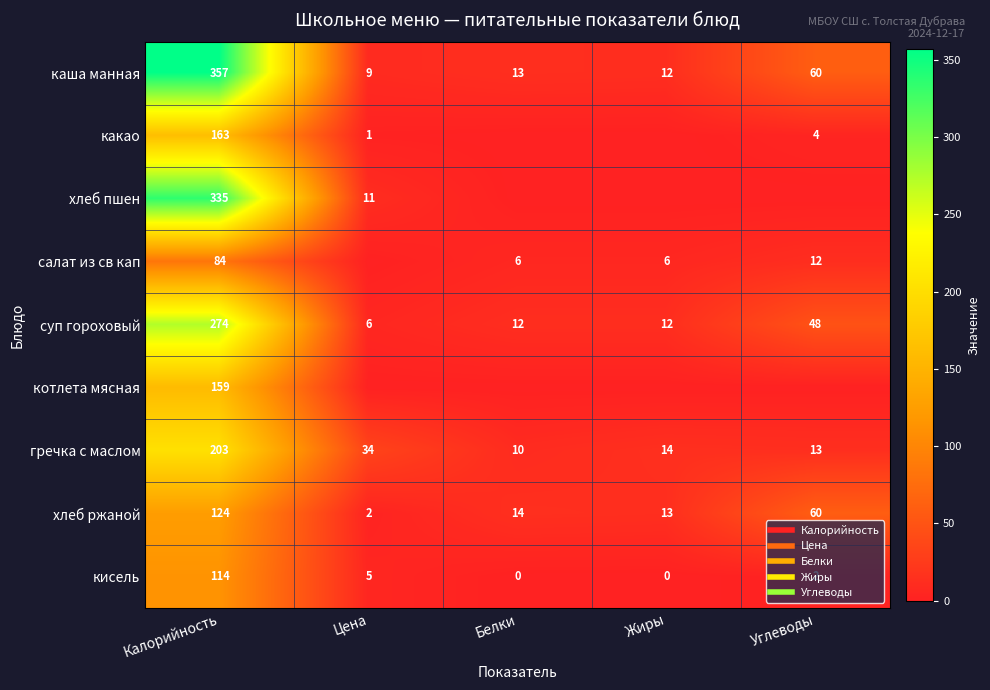

At which category does the chart reach its minimum across all series?

Белки